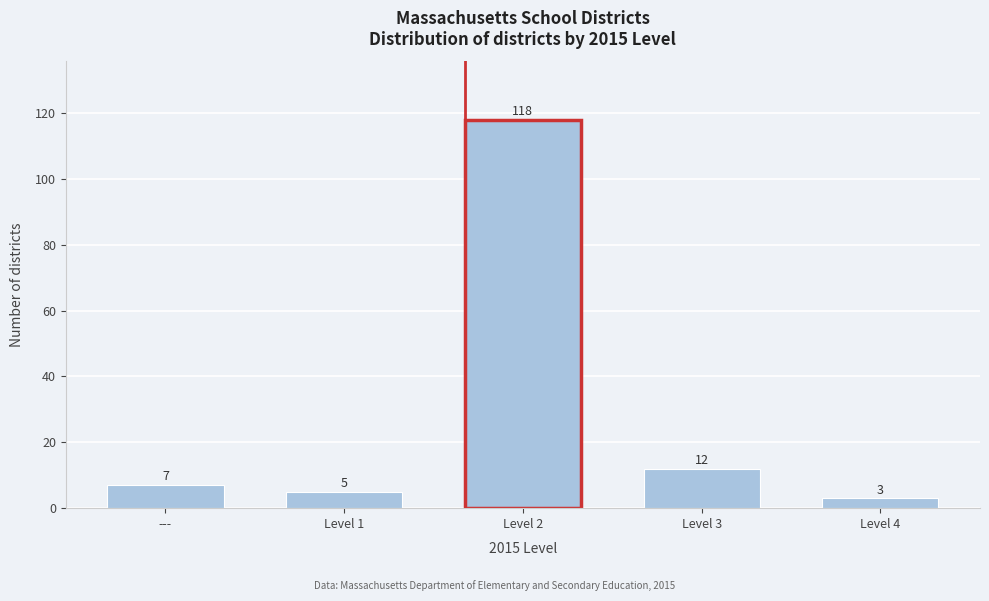

Reading left to right, what are all the values shown in this chart?

7	5	118	12	3